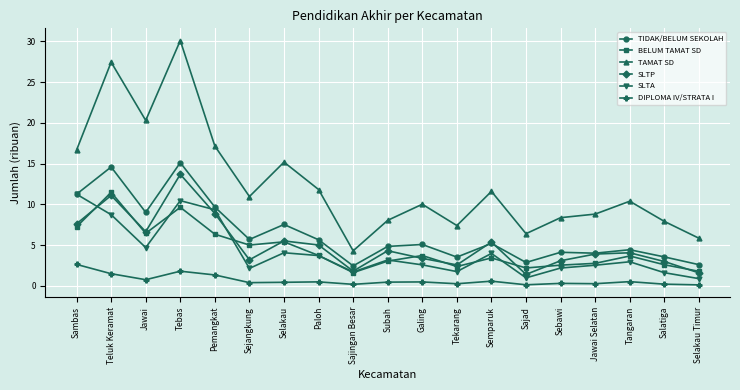

Is the value of SLTP at Sajad greater than the value of BELUM TAMAT SD at Tebas?

No